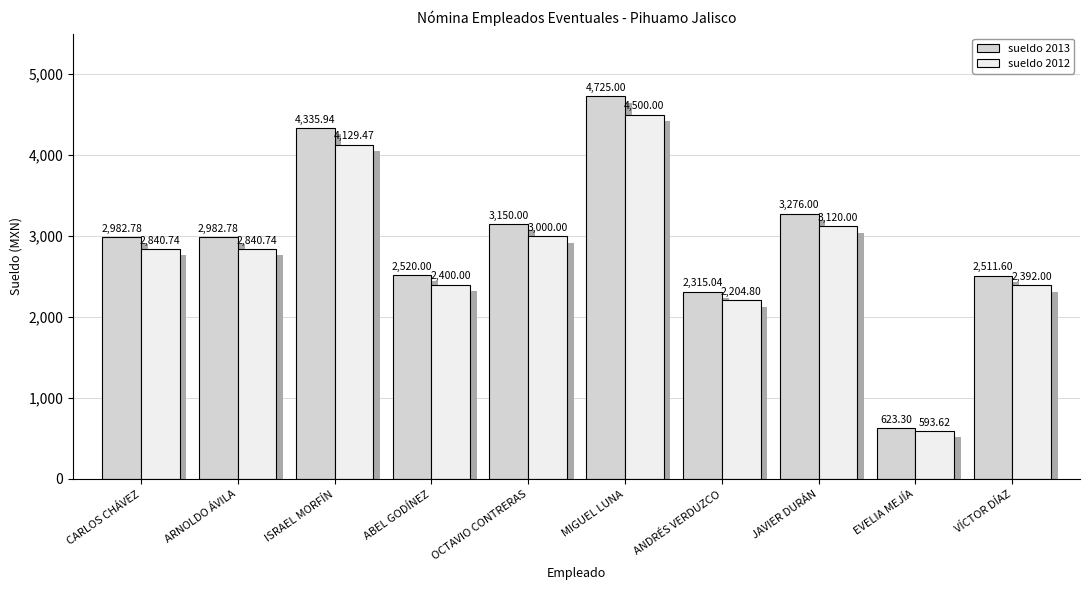

Are the bars horizontal?

No